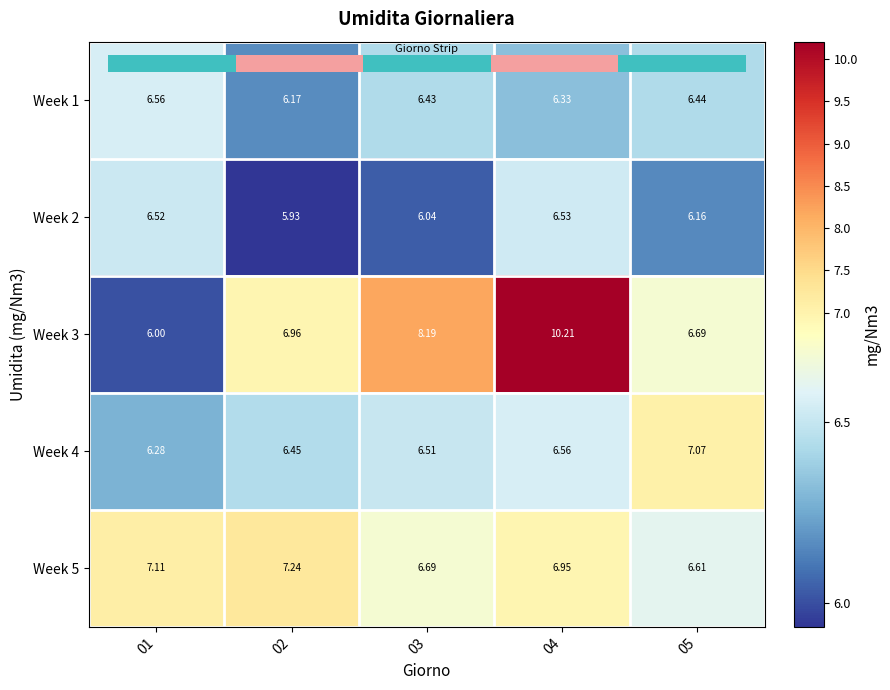

Is the value of Week 2 at 05 greater than the value of Week 5 at 03?

No